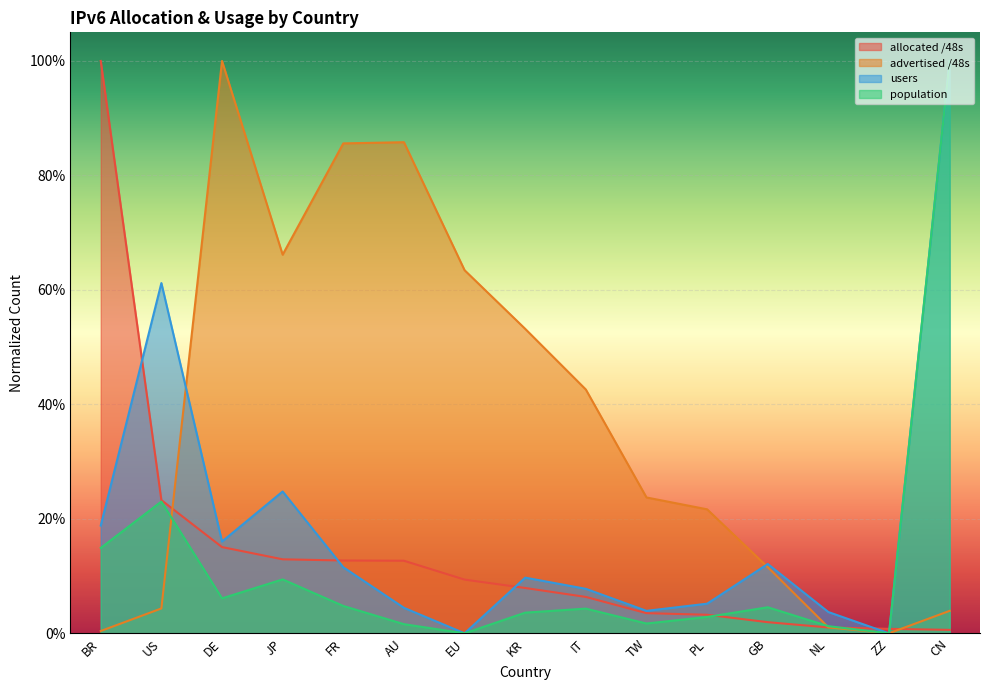

True or false: allocated /48s and population intersect in this chart.

True